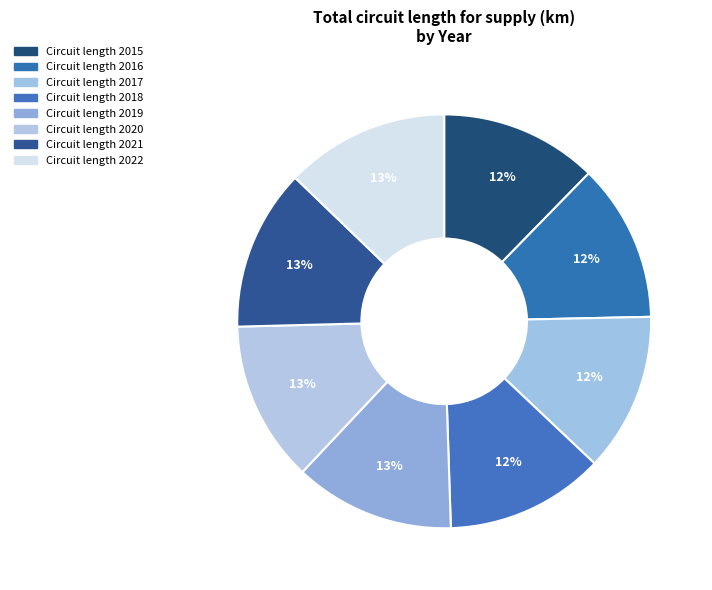

Count the number of slices in the pie.

8